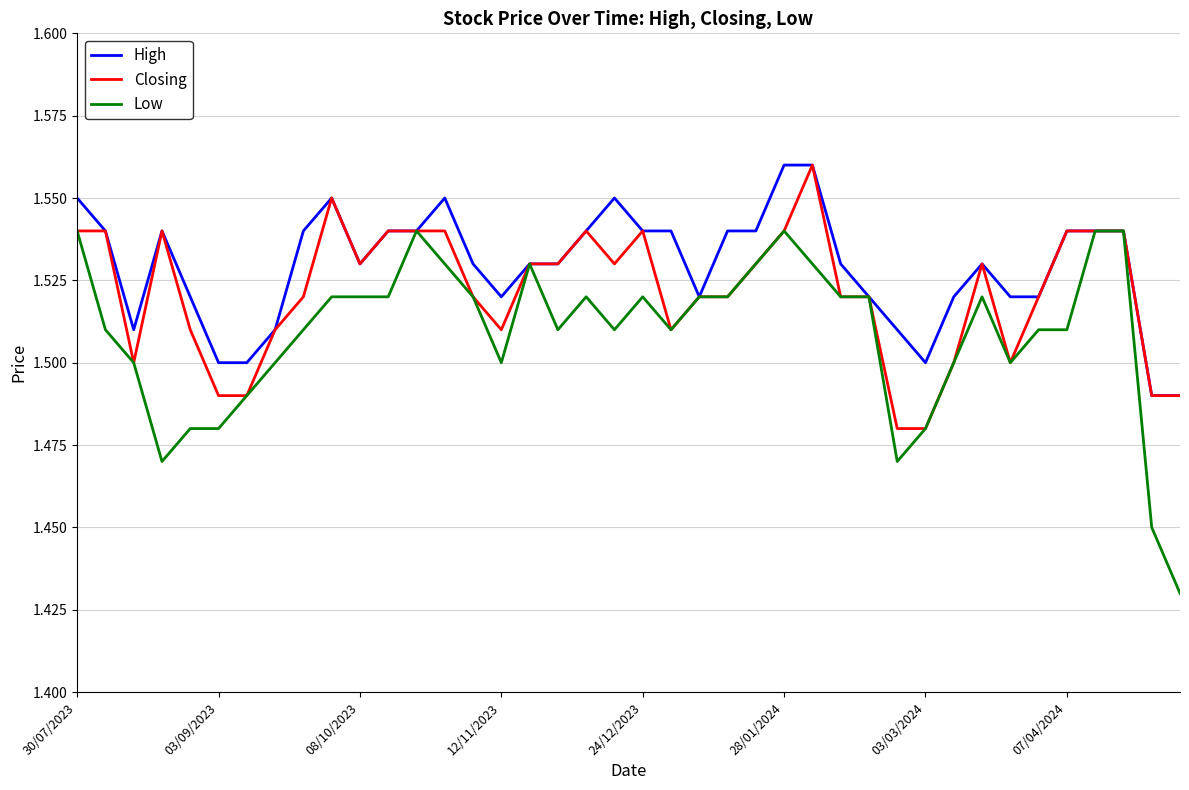

Which series has the largest total across all categories?

High